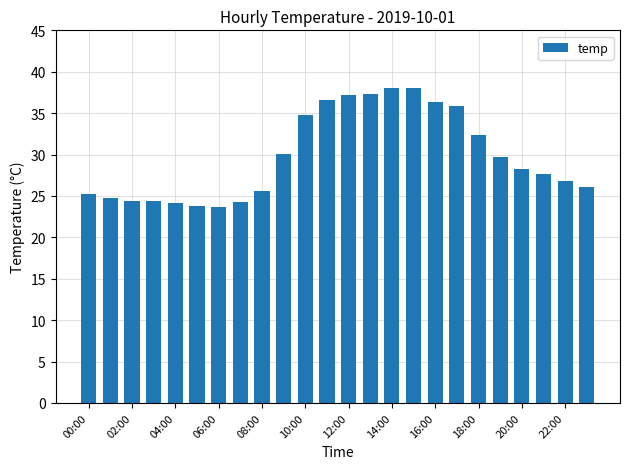

What is the sum of all values?

715.2